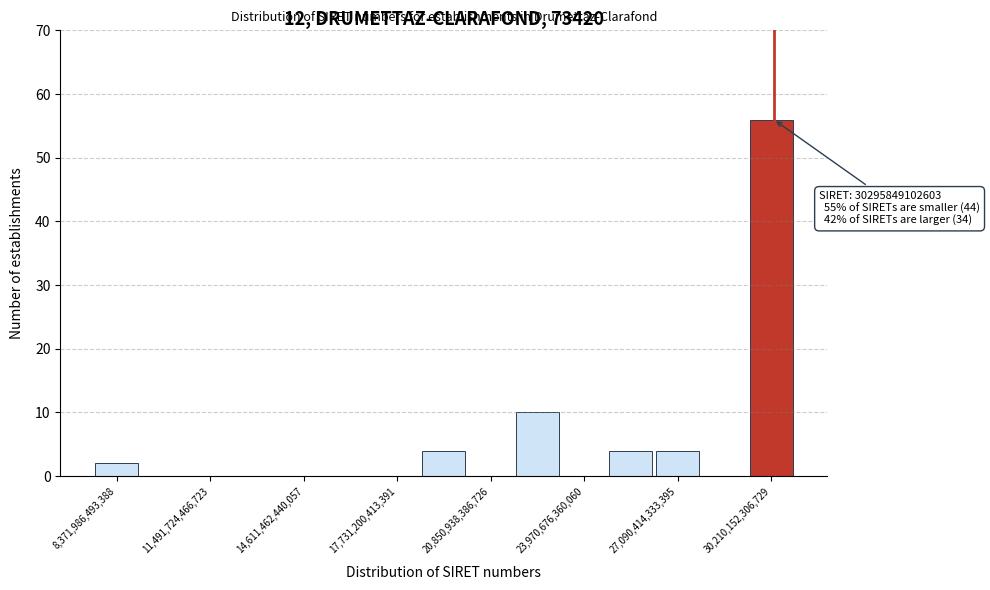

Around what value on the x-axis is the tallest bar? Give the approximate position of its centre, as read against the axis.

30000000000000